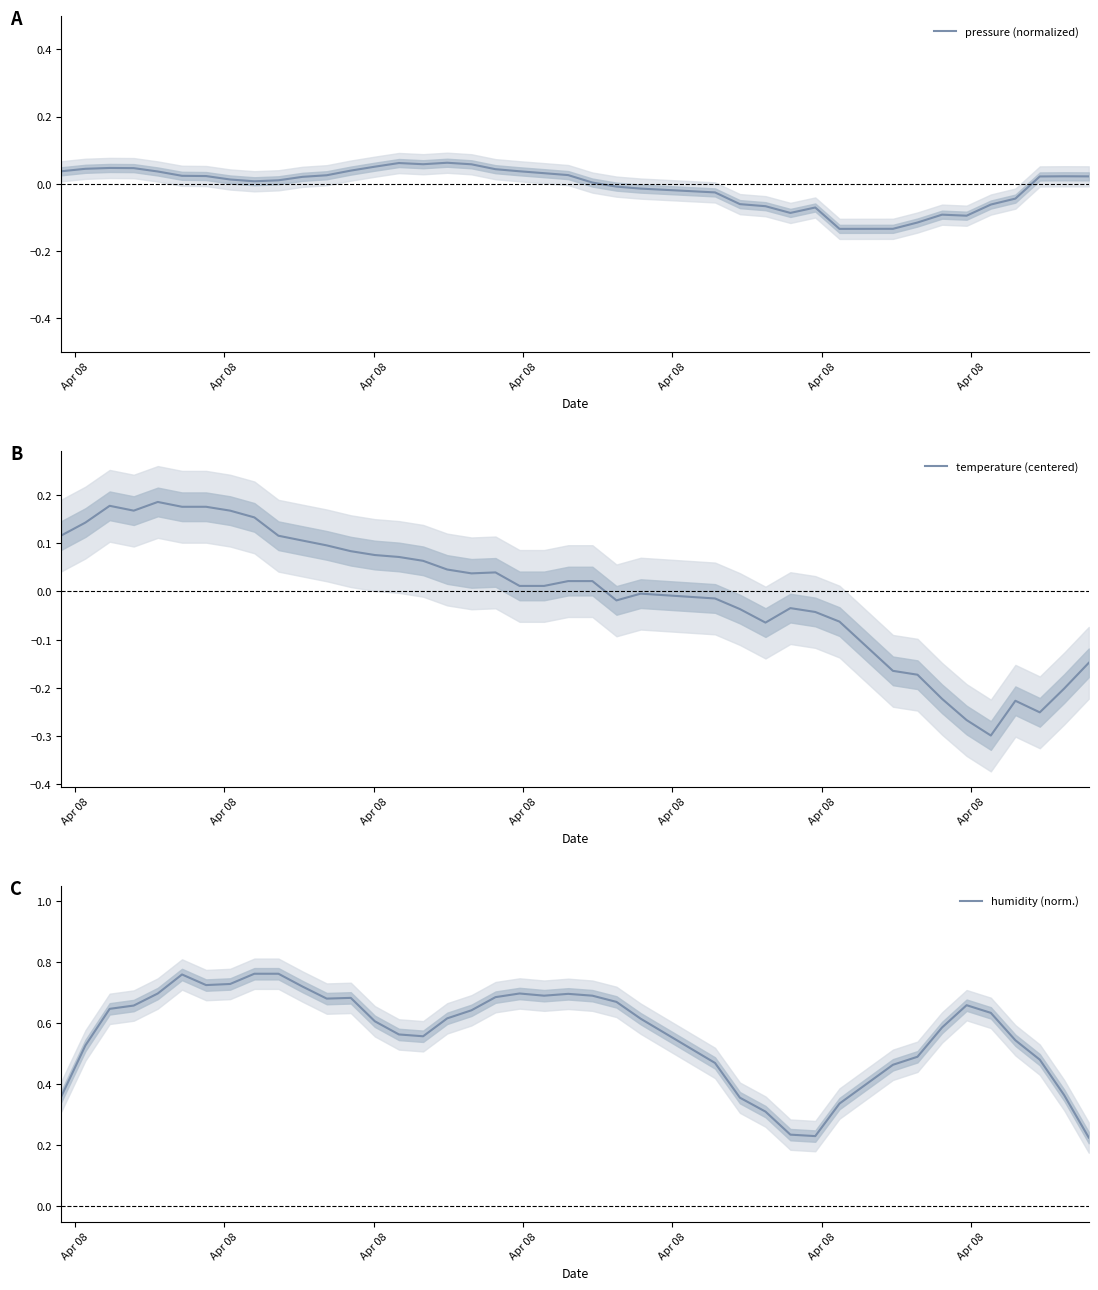

At which label does pressure (normalized) first exceed 0?

Apr 08